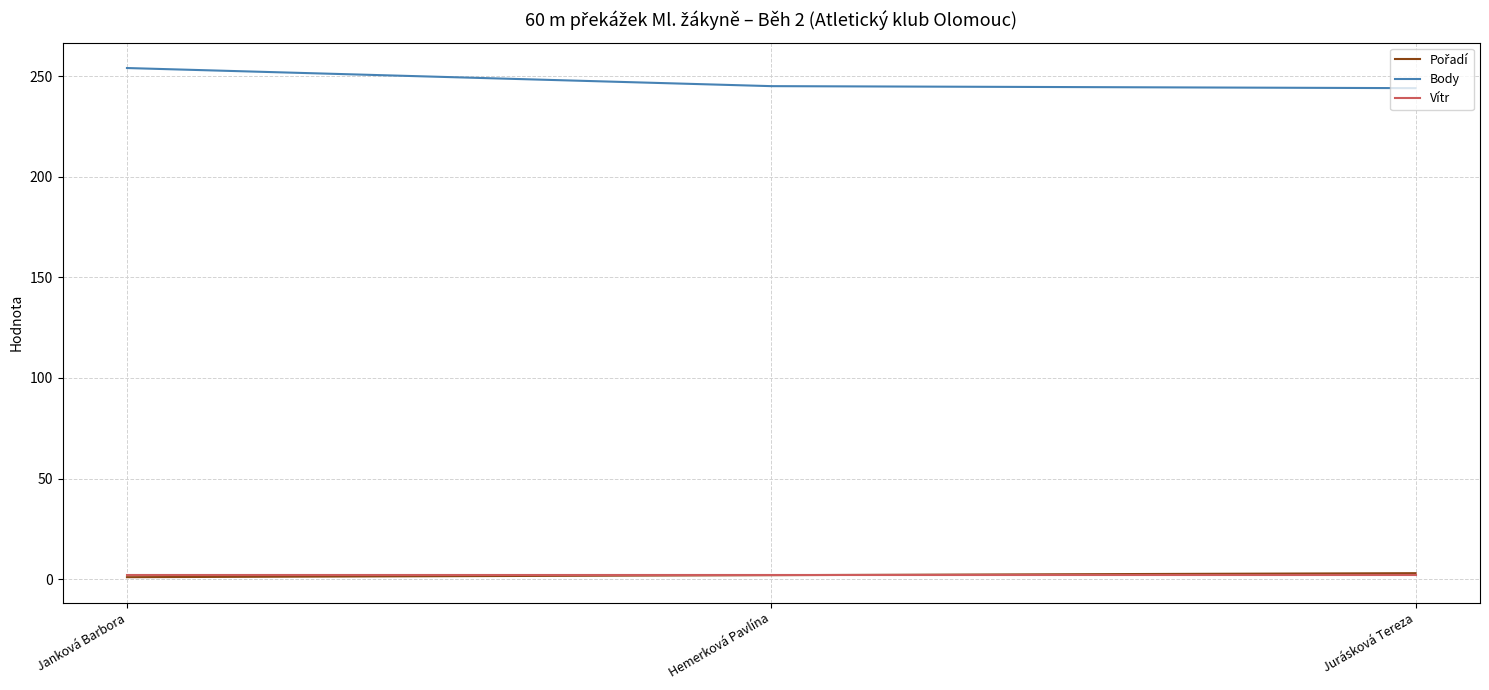

What is the sum of the Vítr values at Jurásková Tereza and Janková Barbora?

4